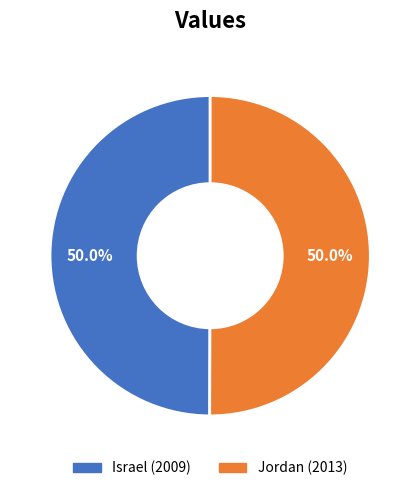

How many slices are in this pie chart?

2